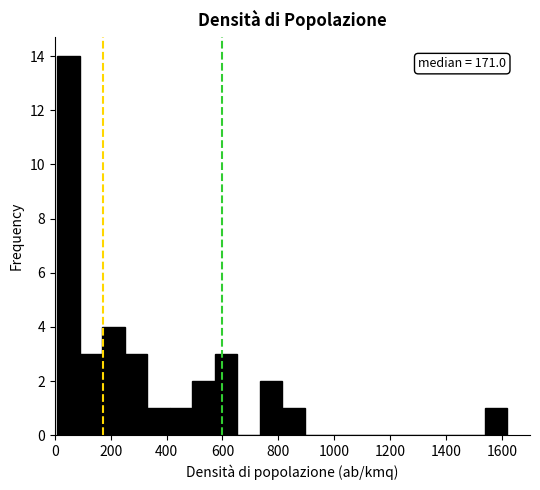

Over which range of the x-axis is the bar tallest?

0 to 80